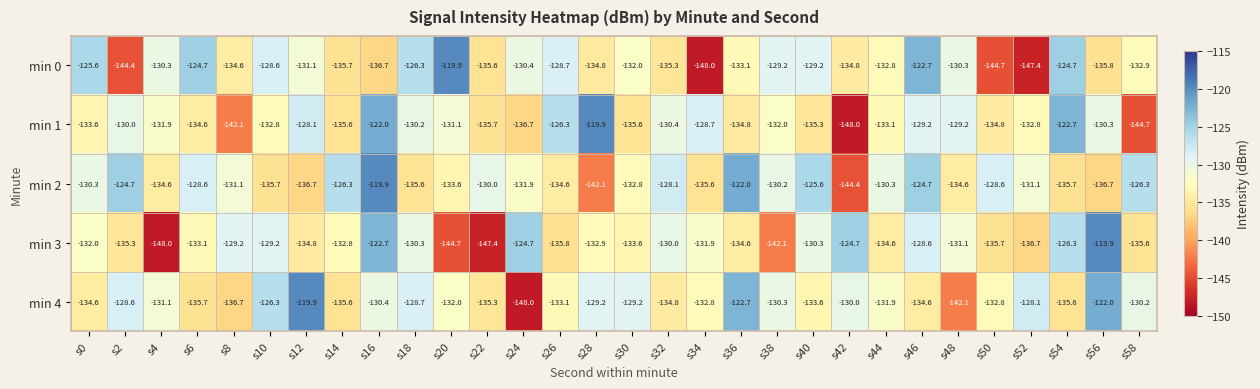

Between s32 and s56, which series saw the biggest shift?

min 4